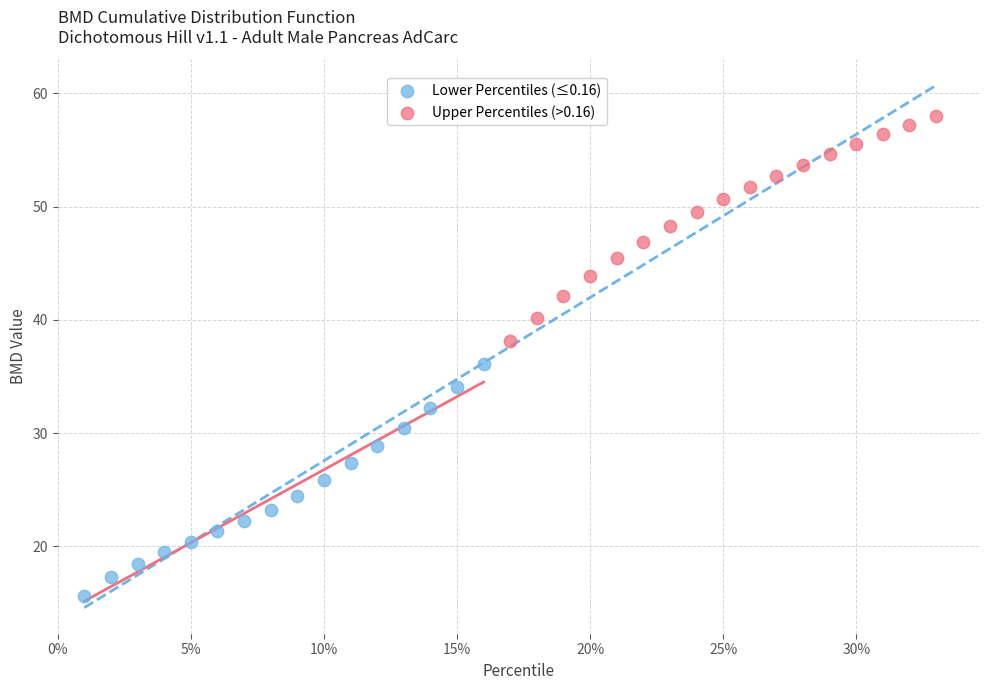

What are all the series names shown in the legend?

Lower Percentiles (≤0.16), Upper Percentiles (>0.16)